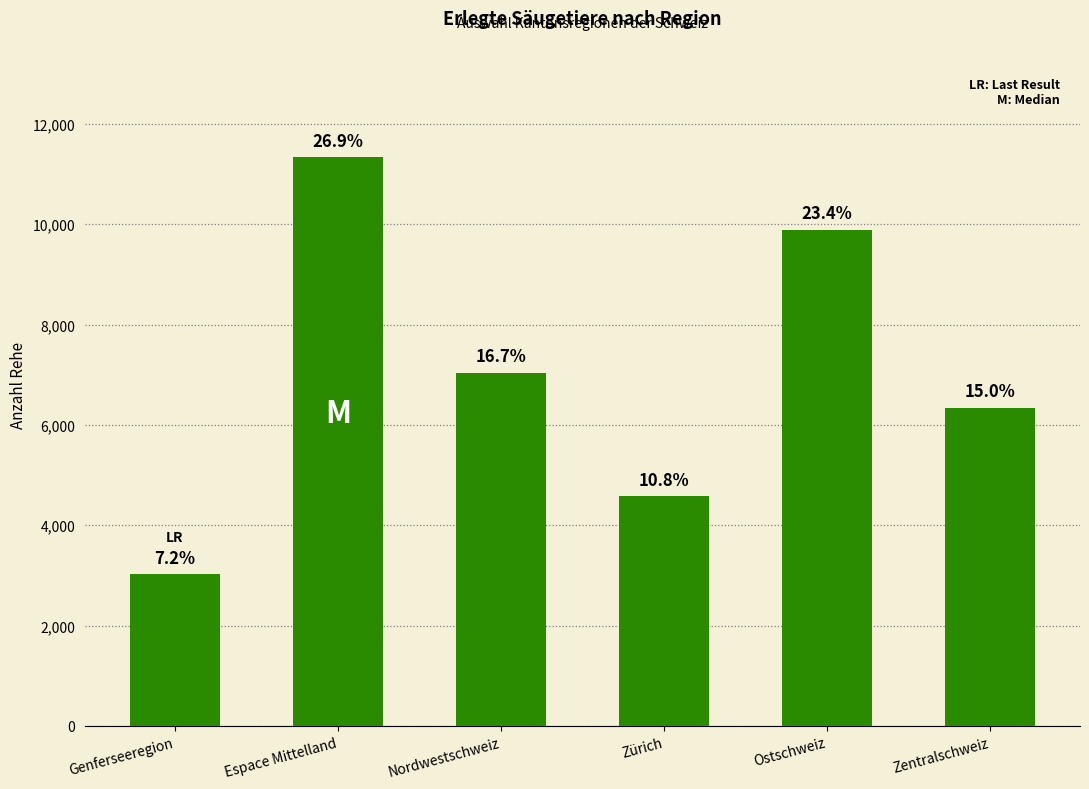

List the labels in order of value, smallest first.

Genferseeregion, Zürich, Zentralschweiz, Nordwestschweiz, Ostschweiz, Espace Mittelland